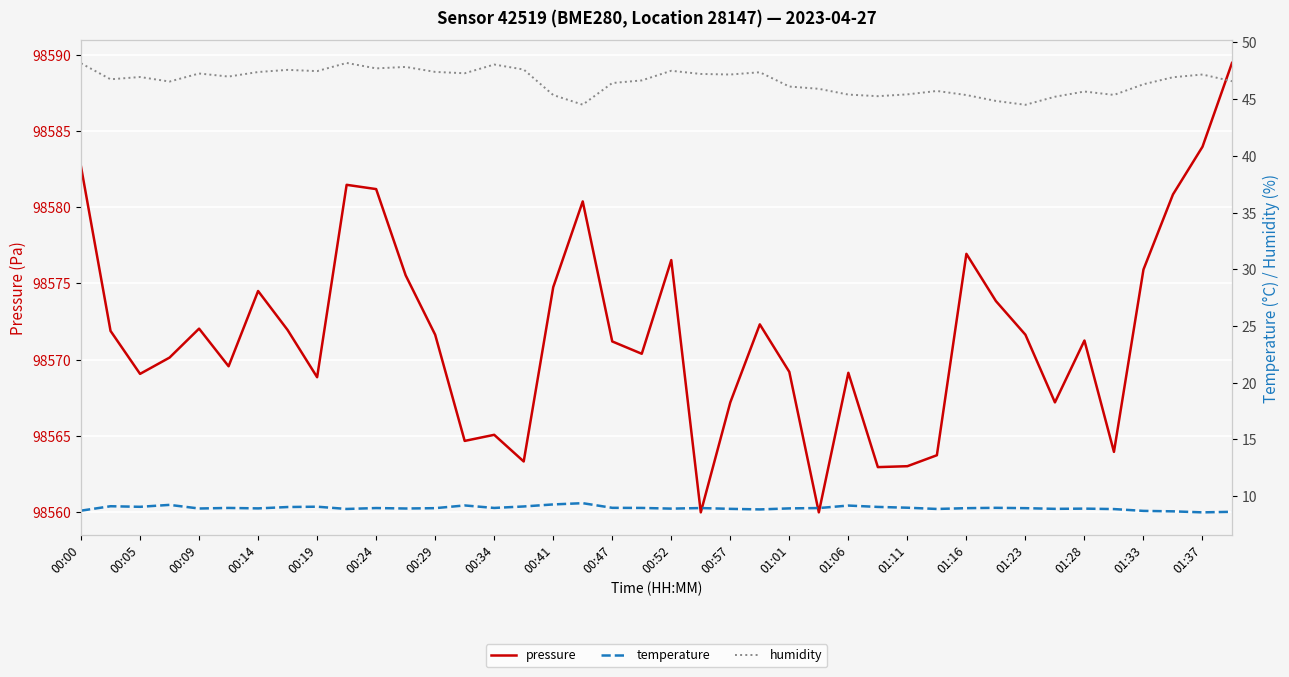

What is the highest value of the pressure series?

98589.5